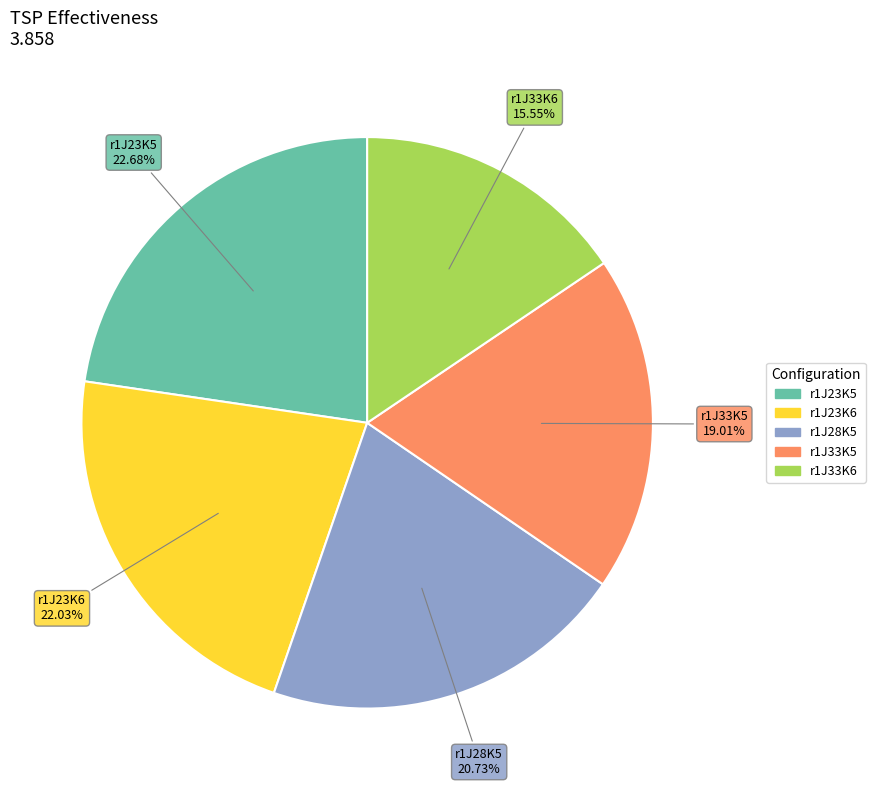

The r1J33K6 slice represents 2% of the pie. True or false?

False